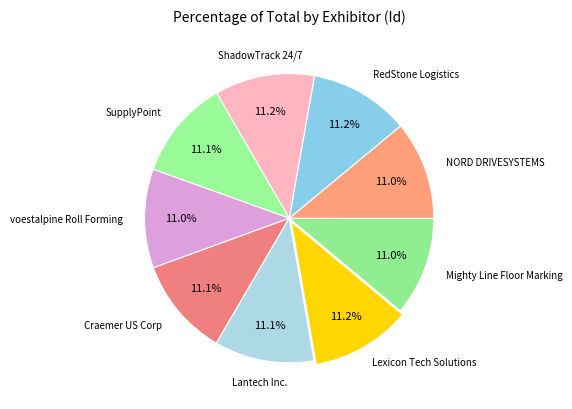

What percentage do NORD DRIVESYSTEMS and RedStone Logistics together represent?

22.2%